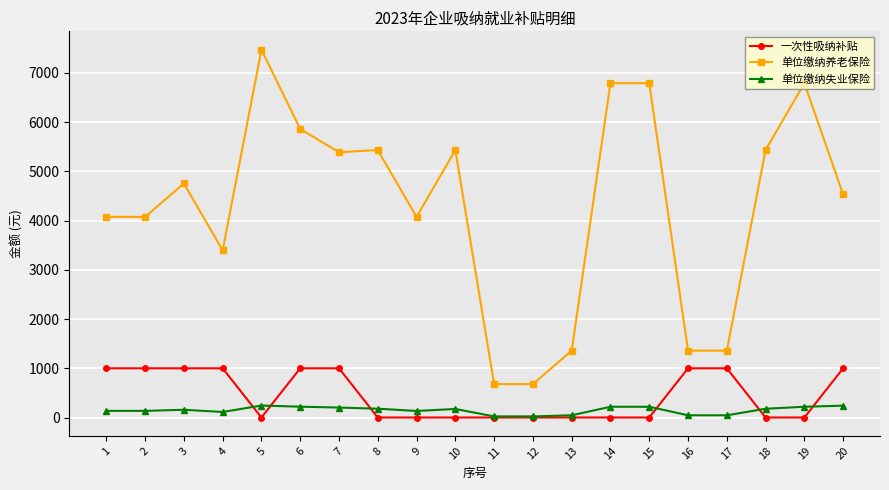

Count the 一次性吸纳补贴 values in the range 0 to 1000.

20